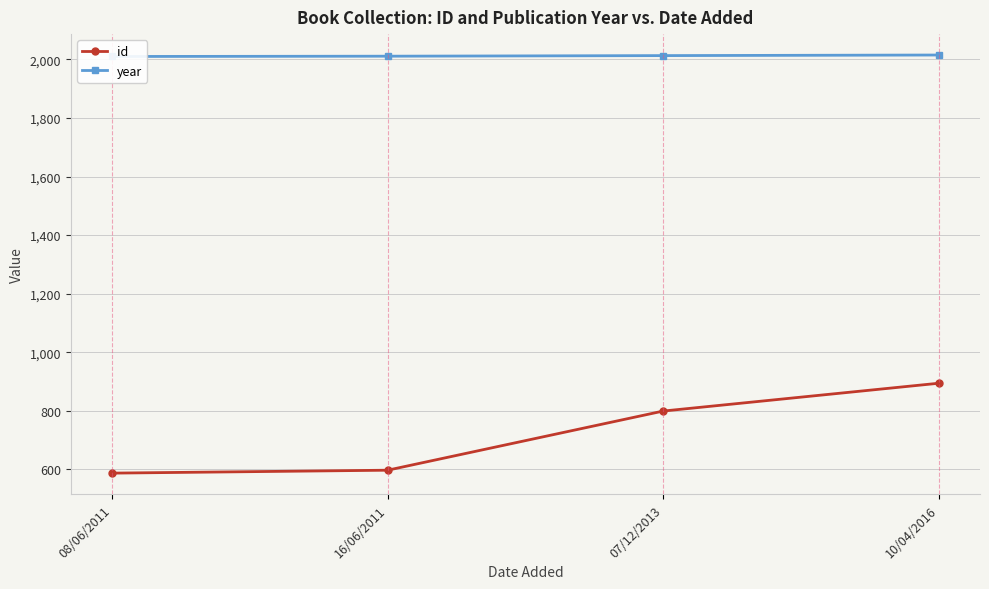

Count the year values in the range 2011 to 2015.

3